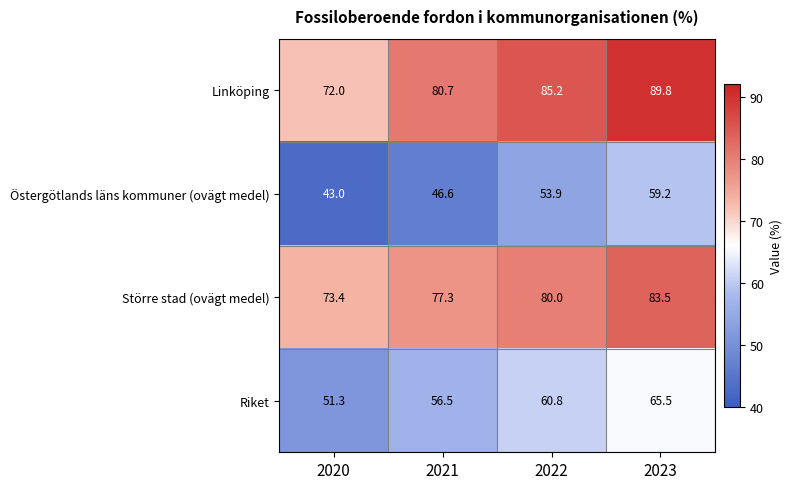

What is the difference between the maximum and second lowest values in the Linköping series?

9.1